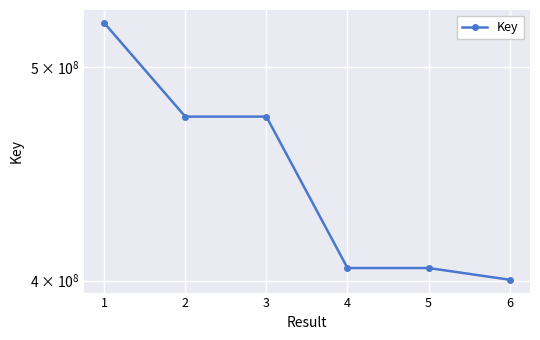

Approximately how many times larger is the value at 1 compared to 6?

1.3